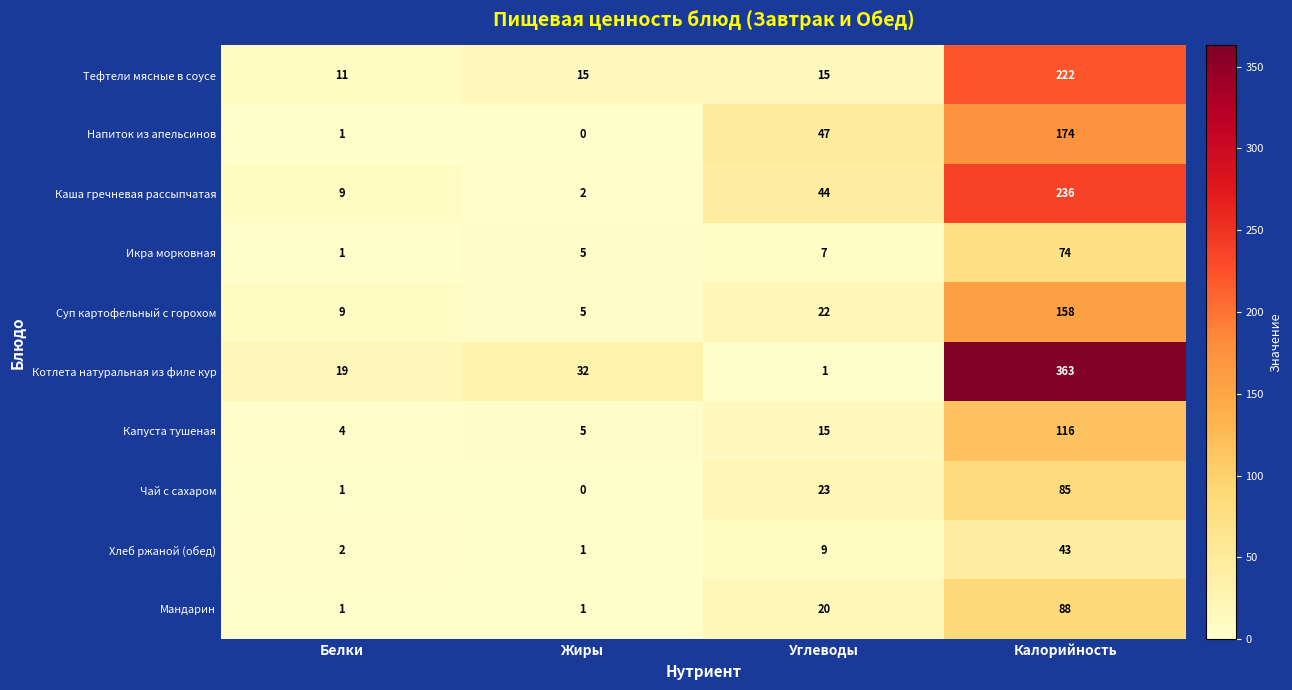

What is the difference between the maximum and minimum values in the Капуста тушеная series?

112